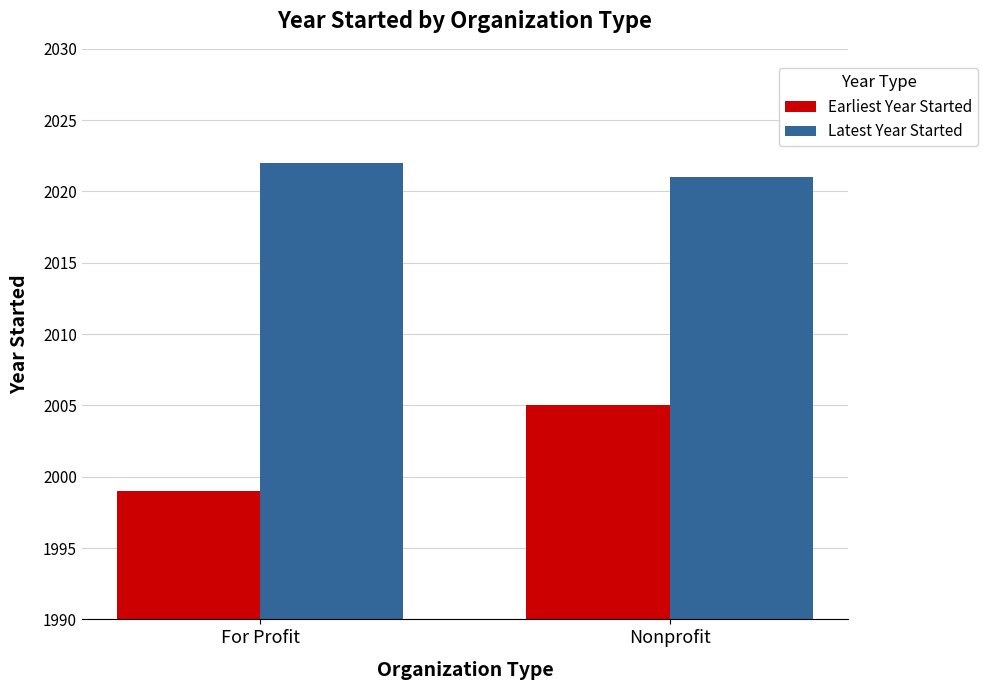

List the series in order of their peak value, highest first.

Latest Year Started, Earliest Year Started